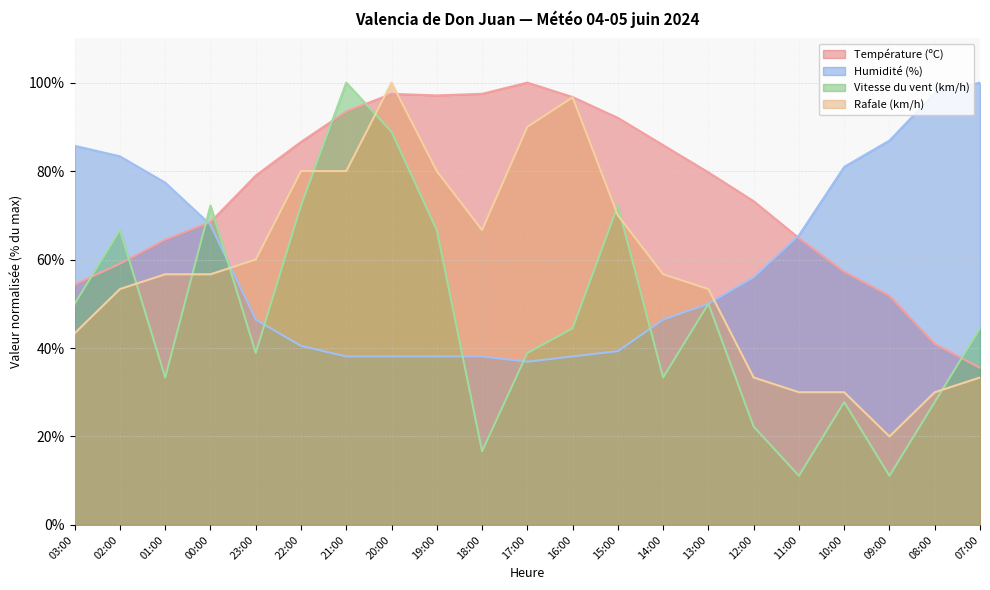

How many lines are shown in the chart?

4